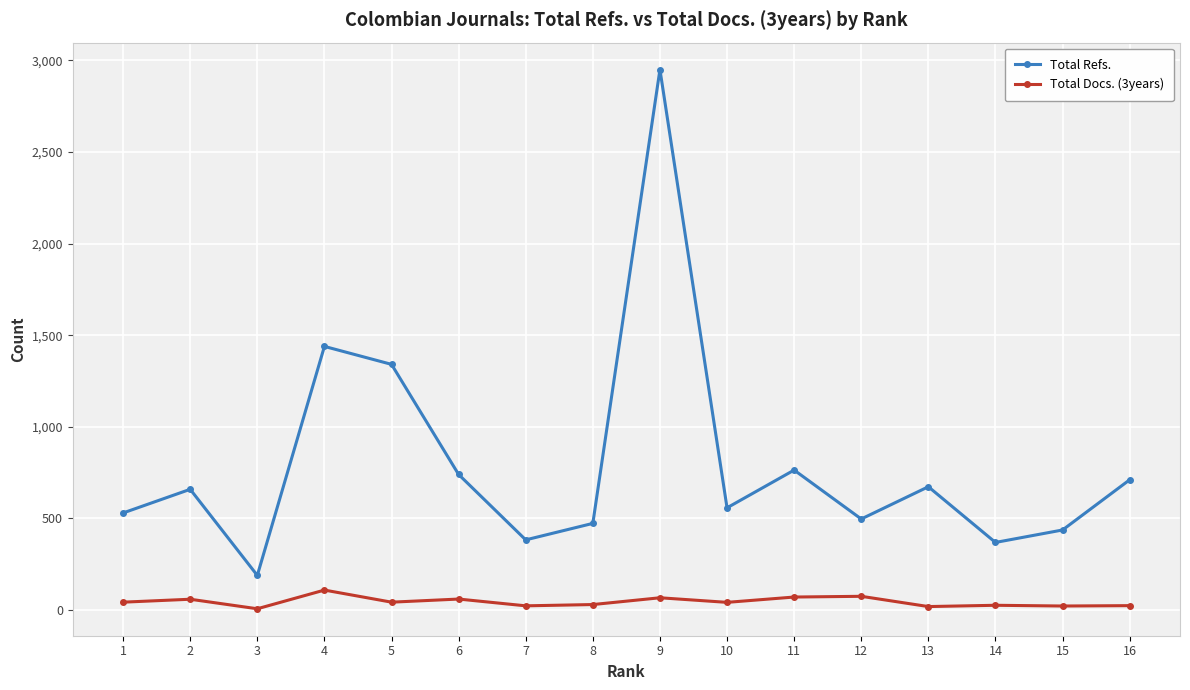

Is the value of Total Docs. (3years) at 11 greater than the value of Total Refs. at 11?

No